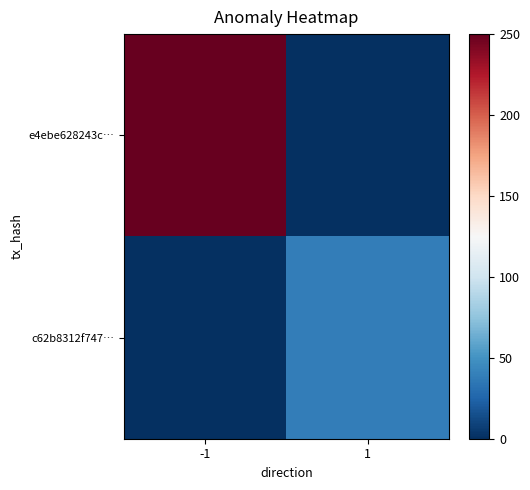

Between -1 and 1, which is larger?

-1